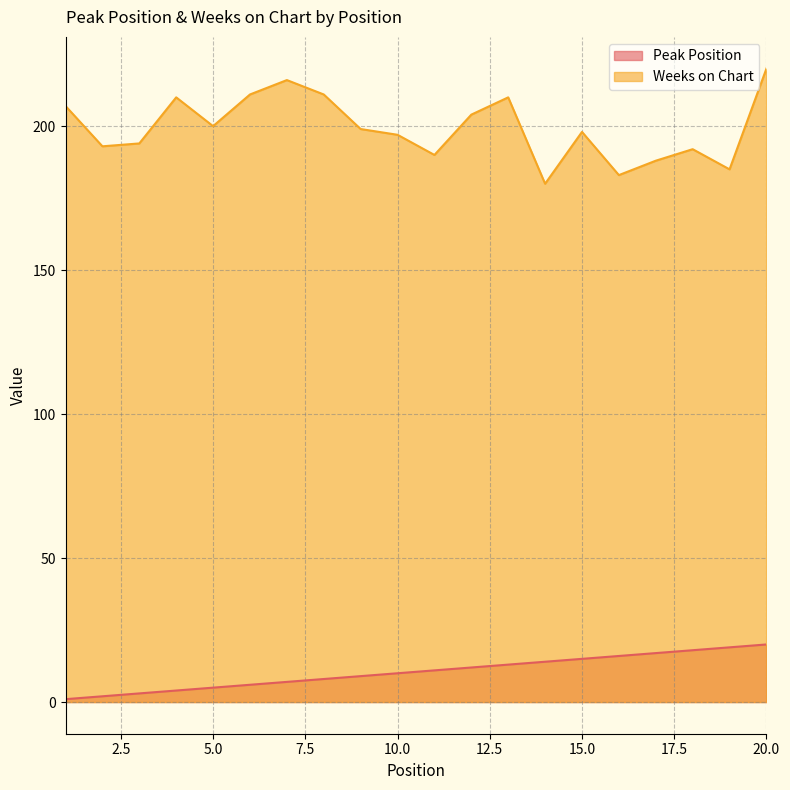

At which label is Peak Position closest to 10?

10